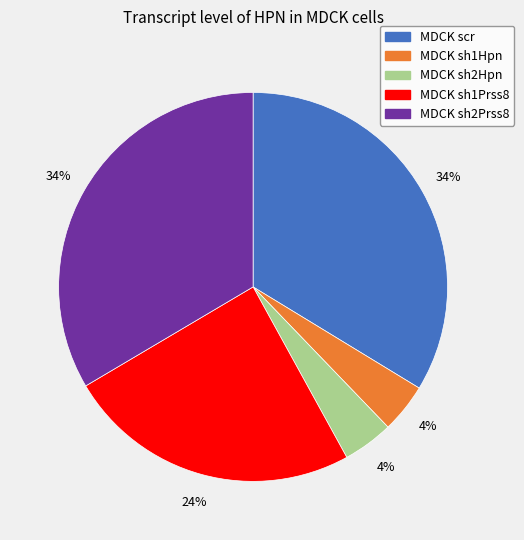

Which has a higher value, MDCK sh1Hpn or MDCK sh1Prss8?

MDCK sh1Prss8